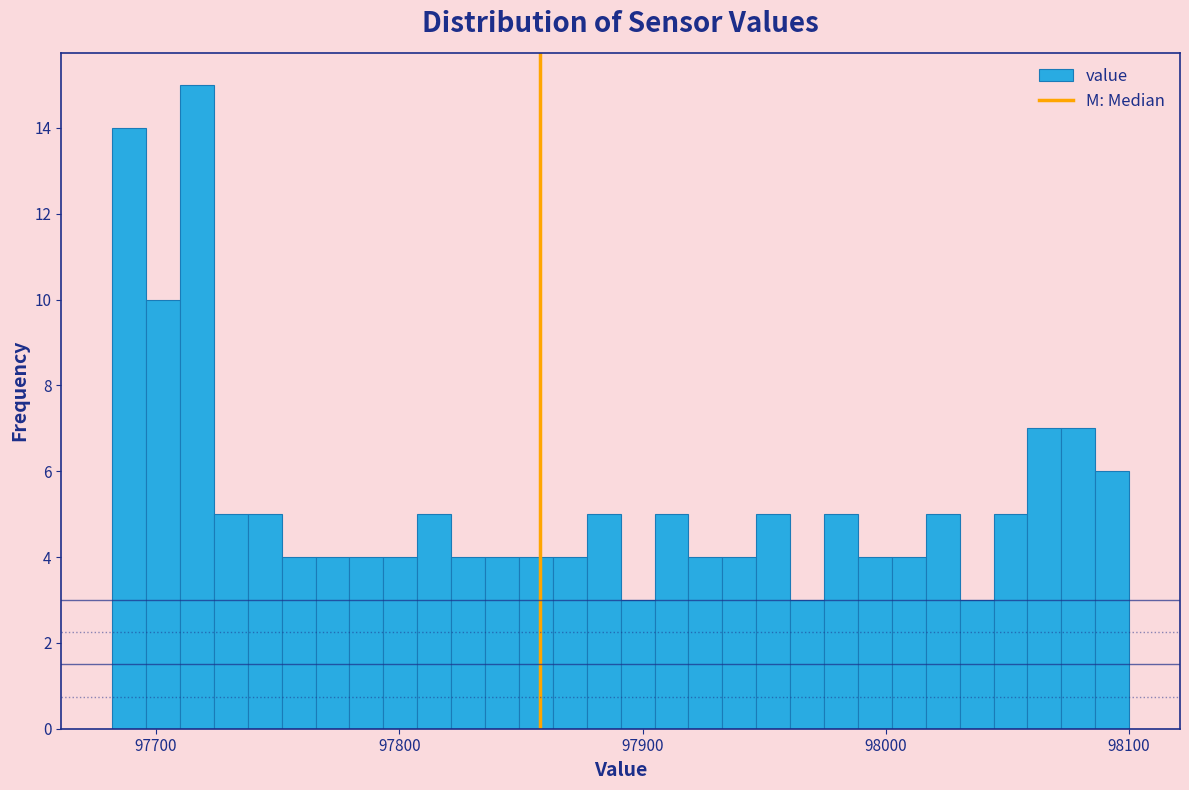

Around what value on the x-axis is the tallest bar? Give the approximate position of its centre, as read against the axis.

97720